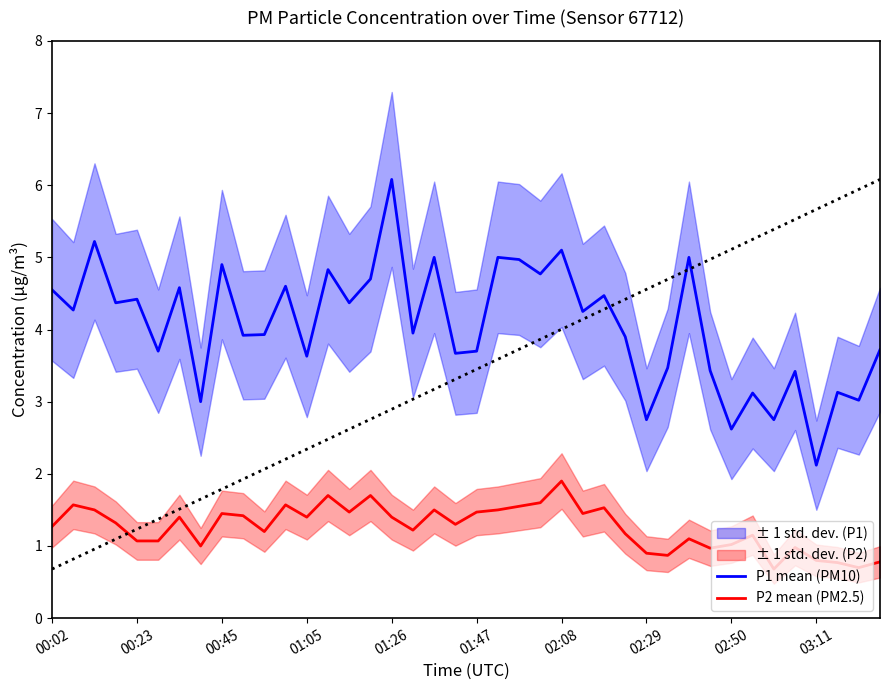

What is the minimum value for P2 mean (PM2.5)?

0.7